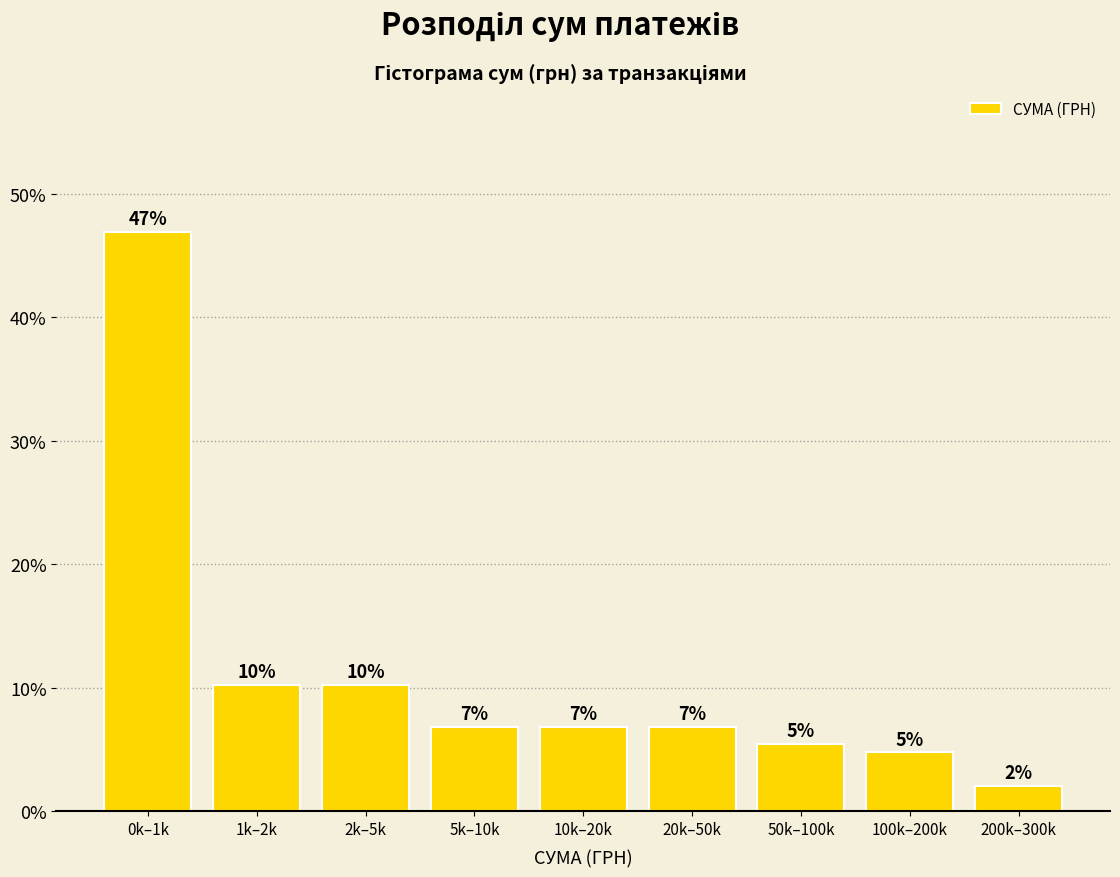

Are the bars horizontal?

No